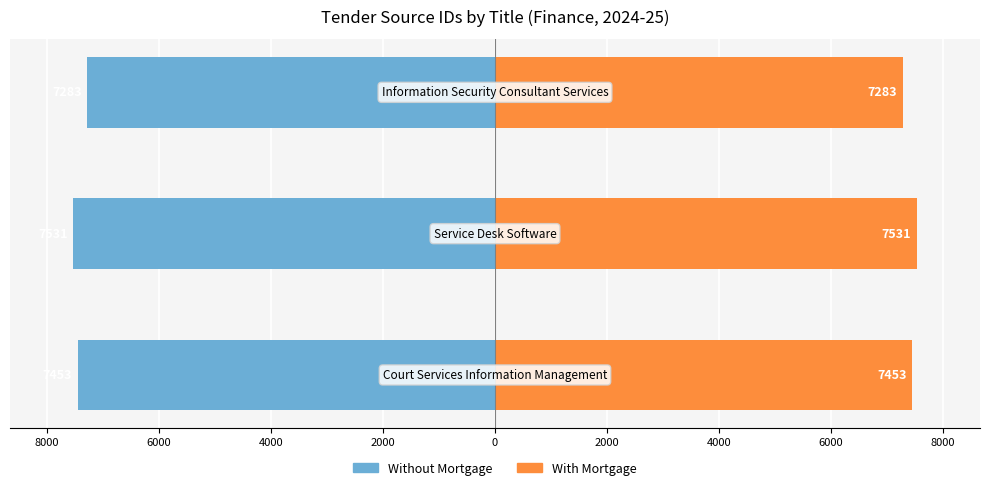

The value of With Mortgage at 8000 is 12121. True or false?

False